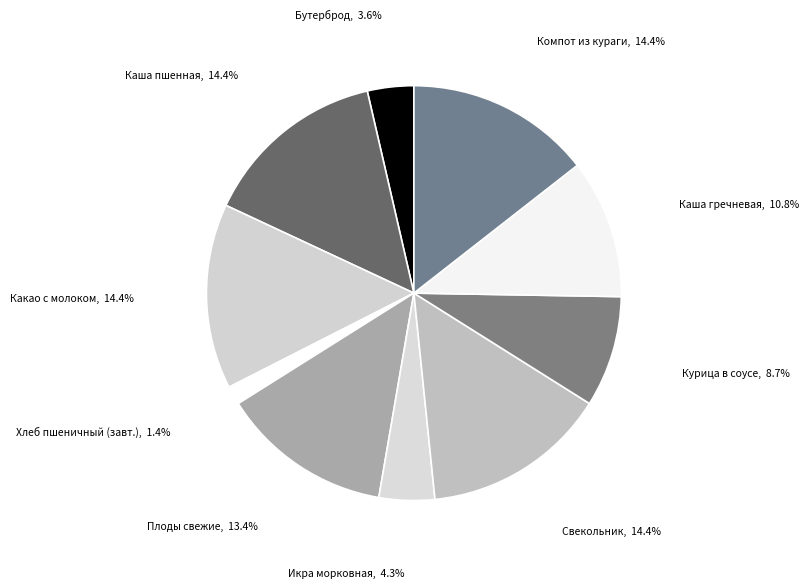

Count the number of slices in the pie.

10